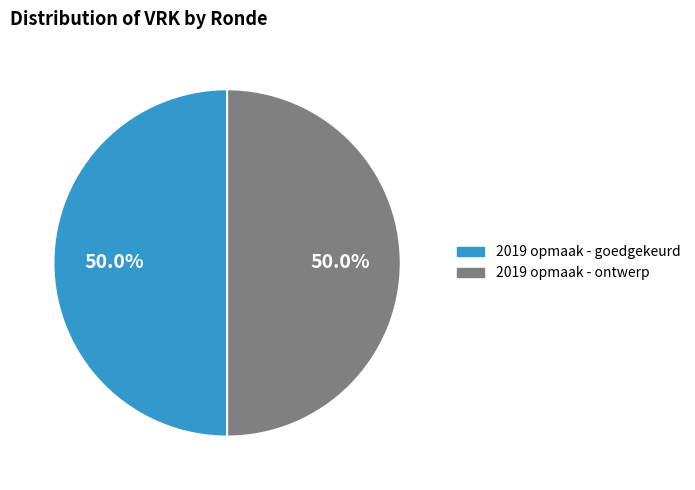

Count the number of slices in the pie.

2